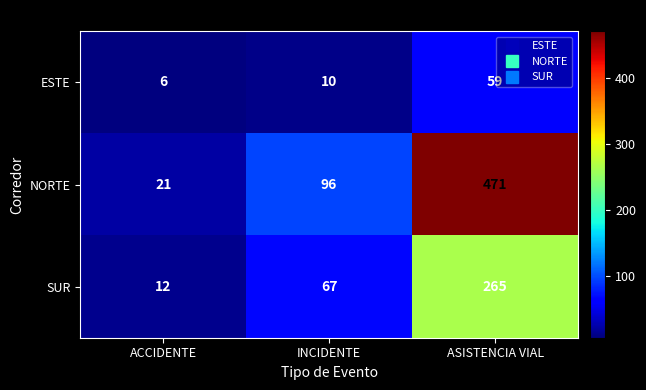

What is the total value across all series at ACCIDENTE?

39